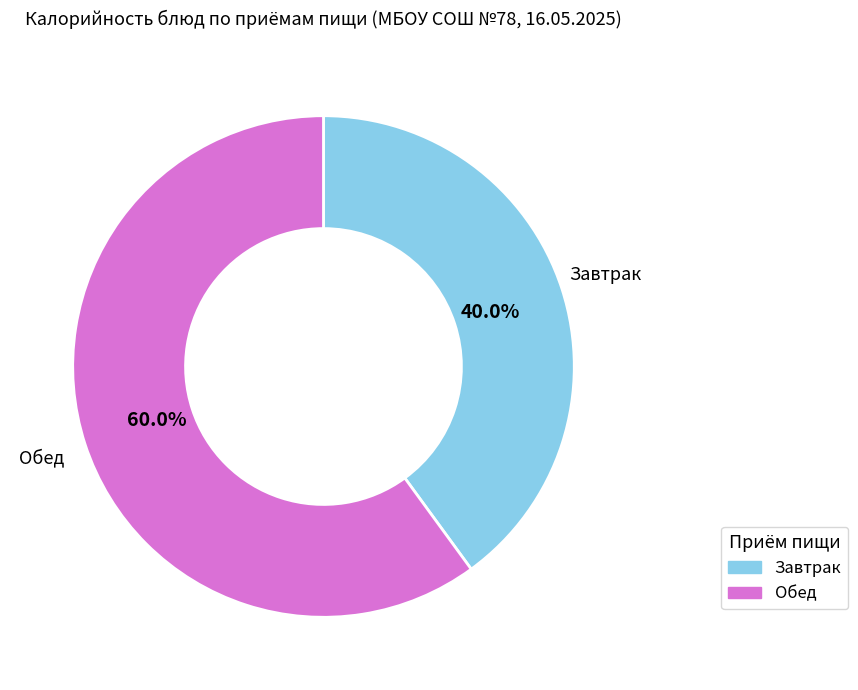

Is there any slice that represents more than half of the pie?

Yes